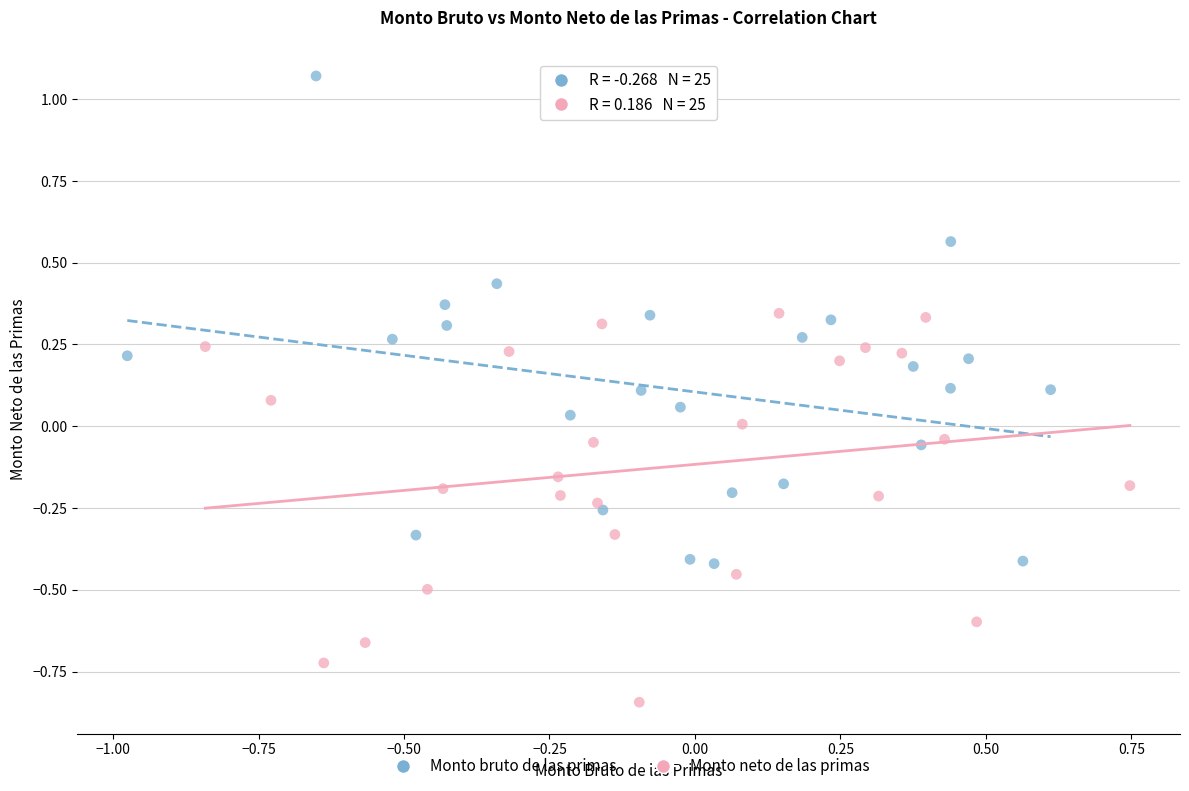

Which series contains the highest Y value?

Monto bruto de las primas